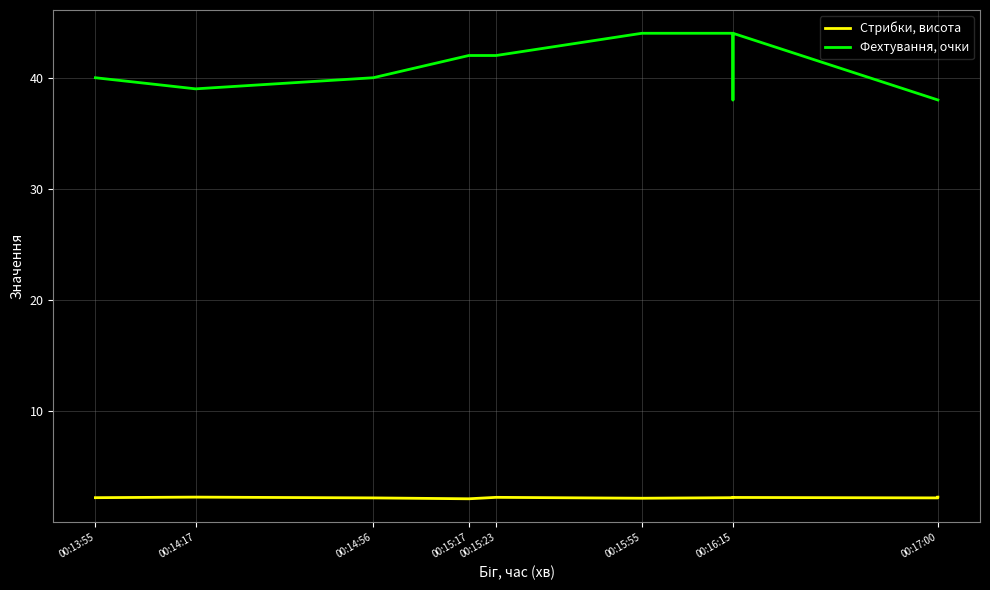

The Стрибки, висота series shows 2.3 at 00:14:17. True or false?

True